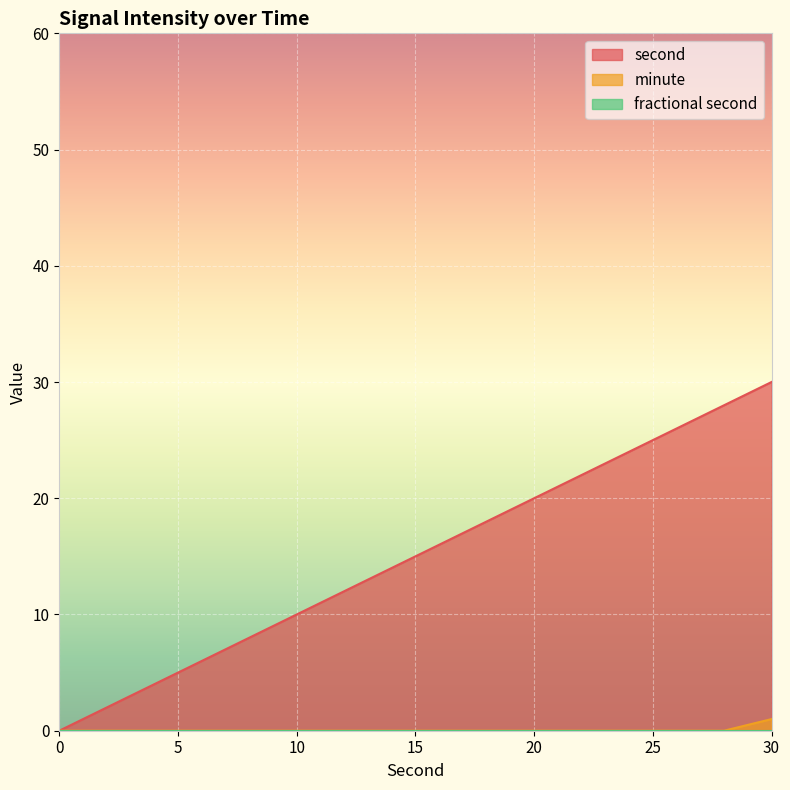

At how many categories does at least one series exceed 29?

1